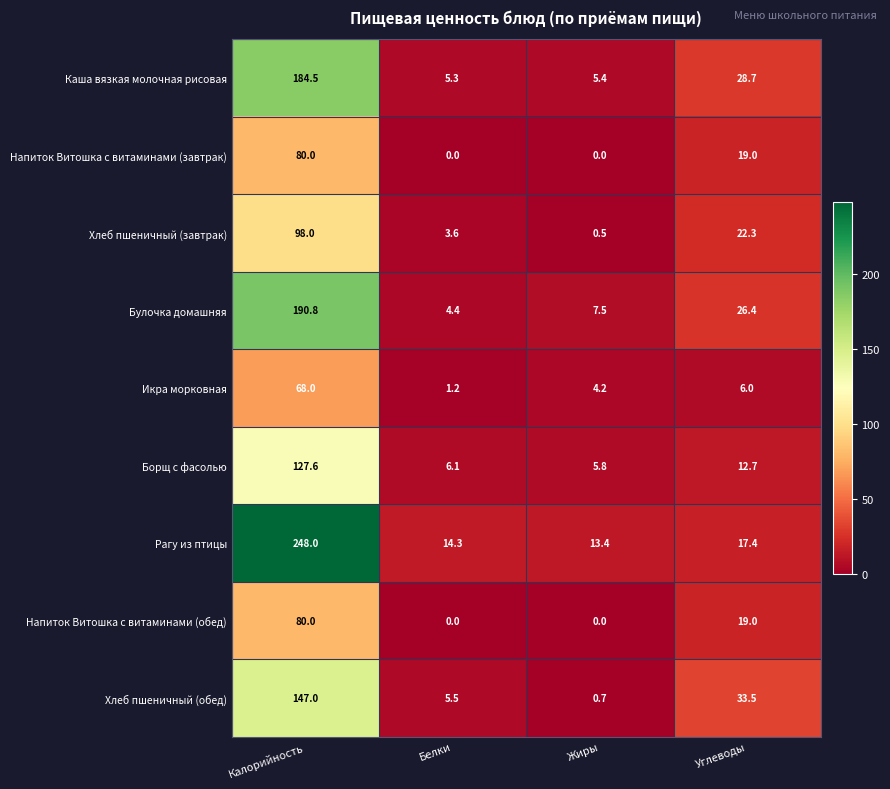

How many data points in Икра морковная are less than 6?

2